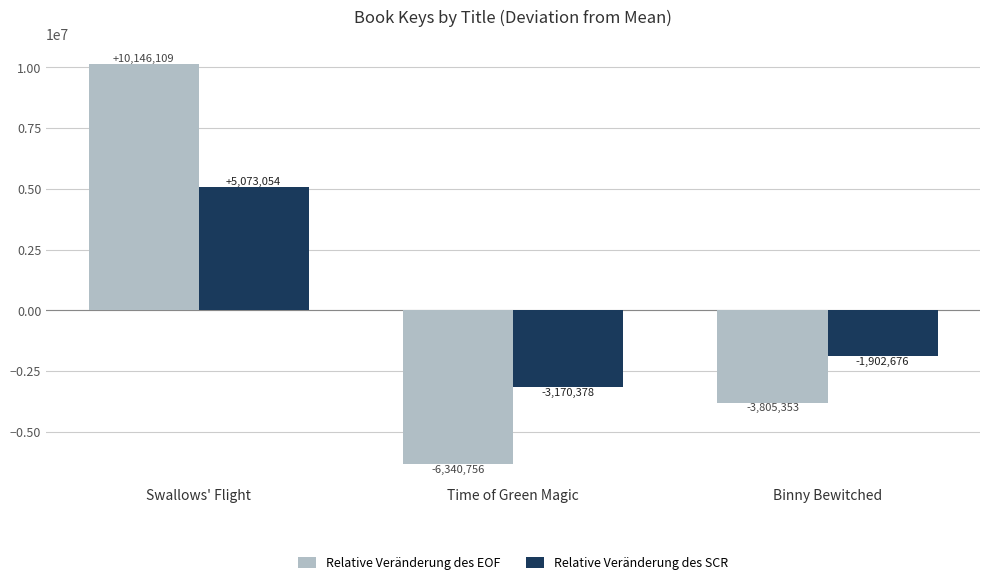

What is the spread (max minus min) of values at Swallows' Flight?

5073054.5